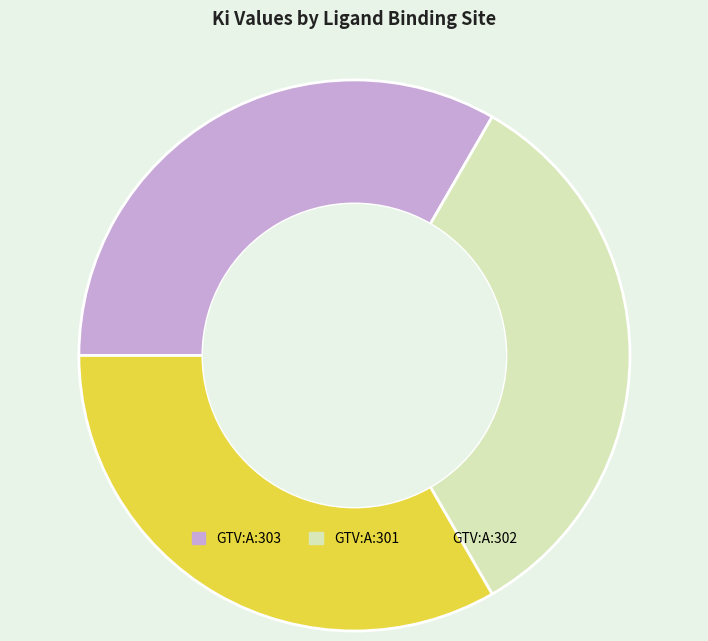

How many slices are in this pie chart?

3